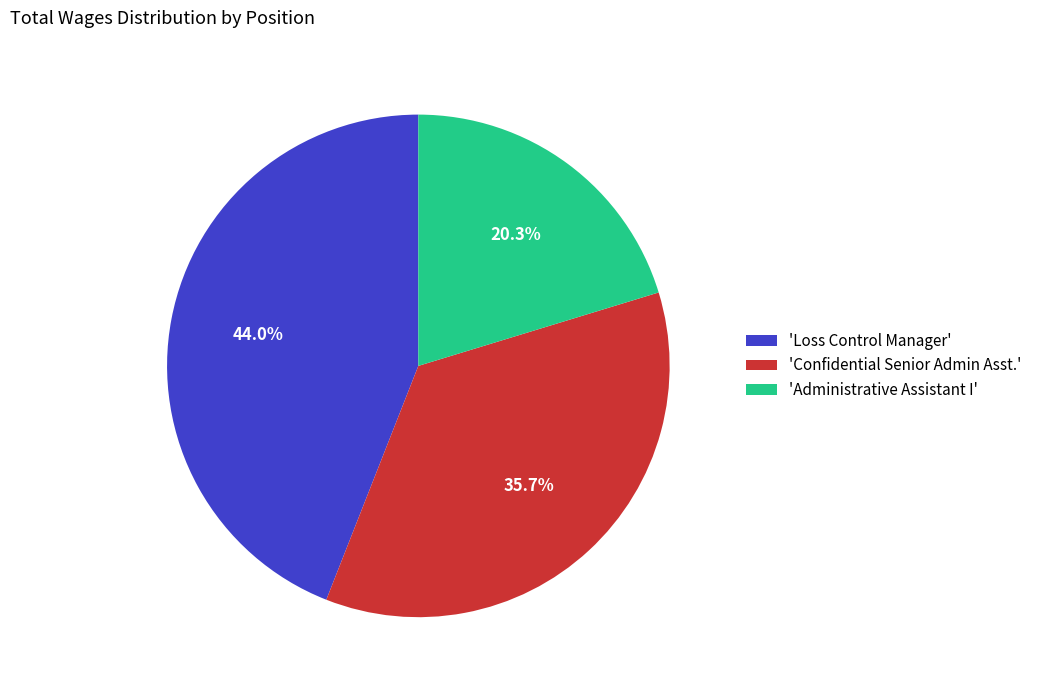

Between 'Confidential Senior Admin Asst.' and 'Loss Control Manager', which is larger?

'Loss Control Manager'